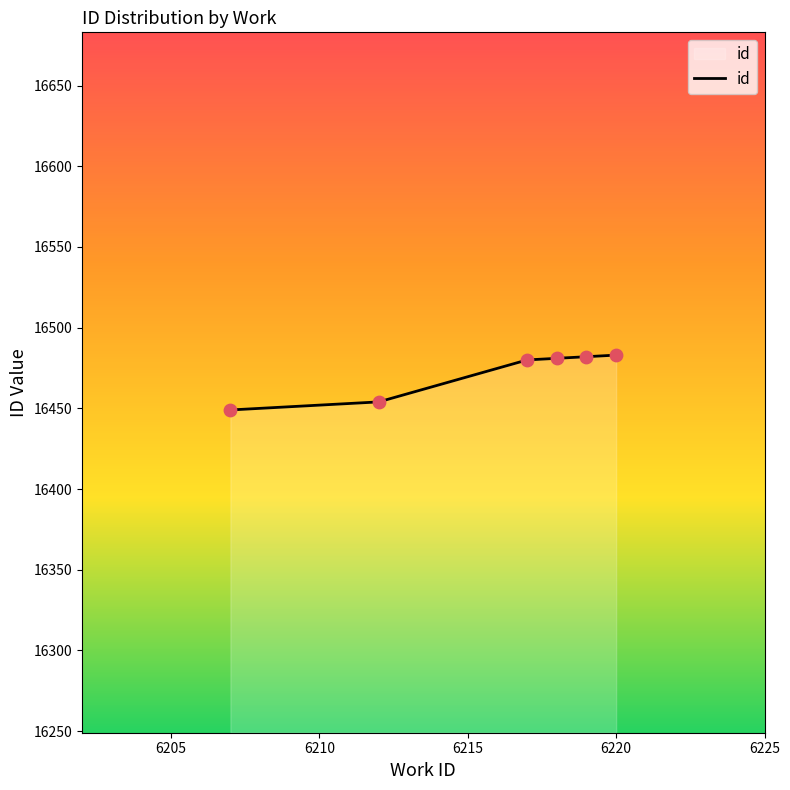

What is the maximum value shown in the chart?

16483